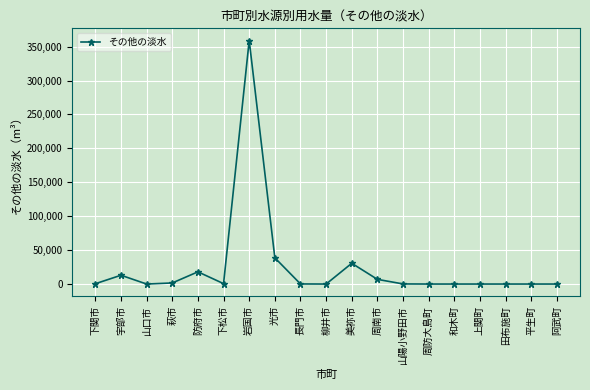

What is the label of the 6th point from the right?

周防大島町